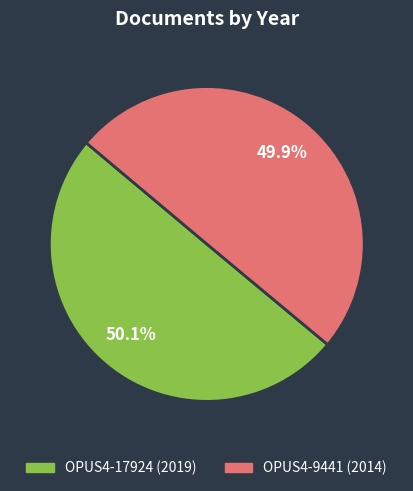

Approximately how many times larger is the value at OPUS4-9441 compared to OPUS4-17924?

1.0